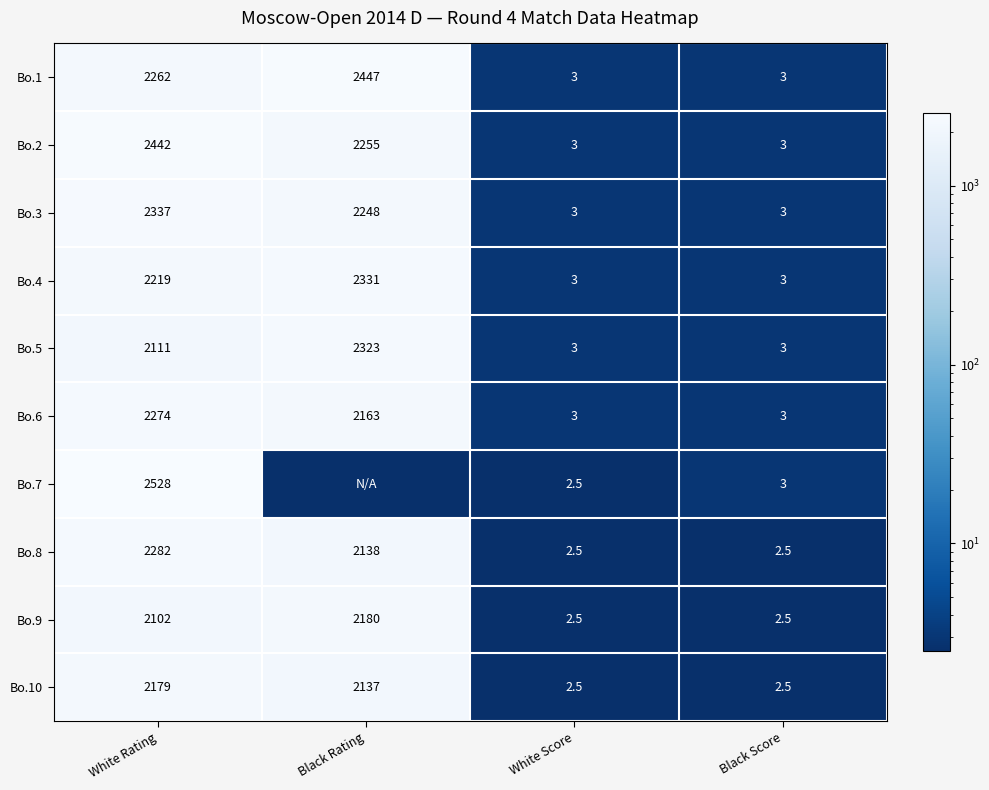

Rank the series at White Rating from lowest to highest value.

Bo.9, Bo.5, Bo.10, Bo.4, Bo.1, Bo.6, Bo.8, Bo.3, Bo.2, Bo.7